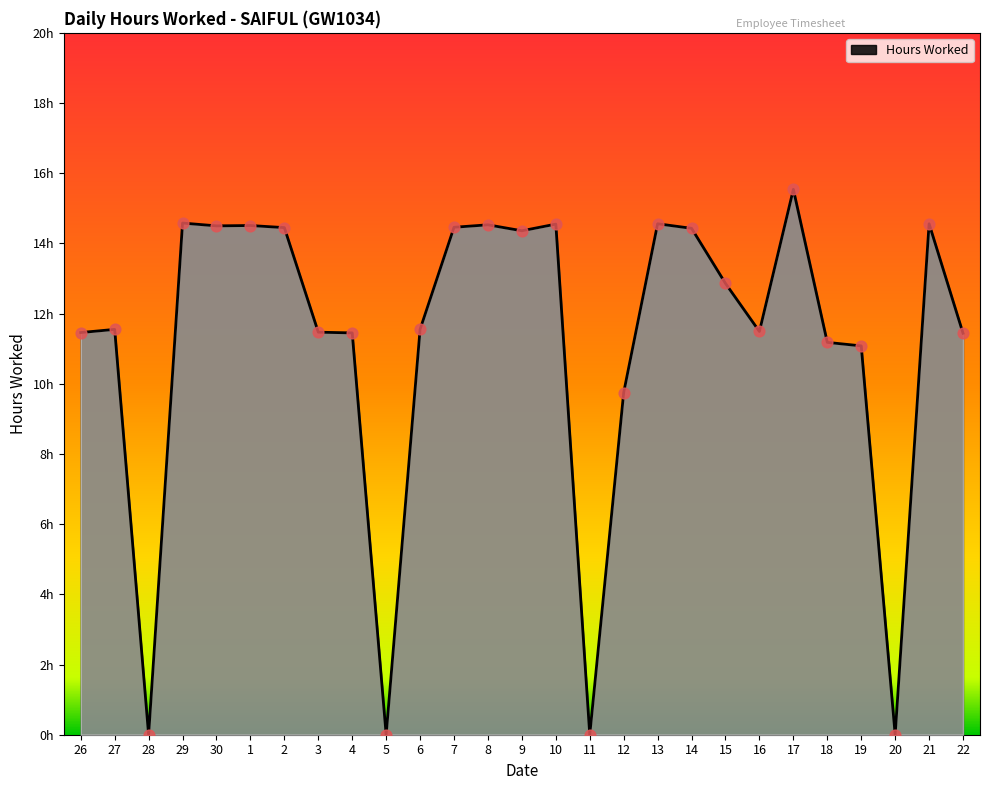

What is the ratio of the value at 3 to the value at 30?

0.8